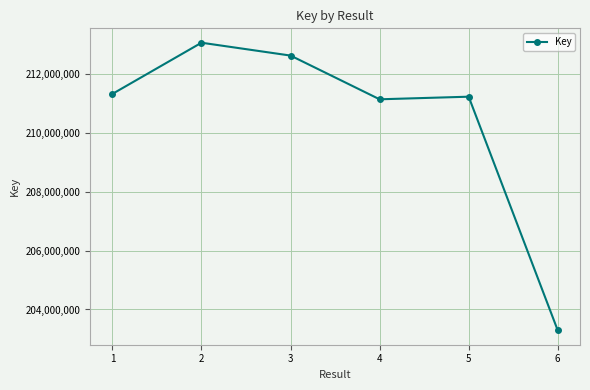

What is the sum of all values?

1262683851